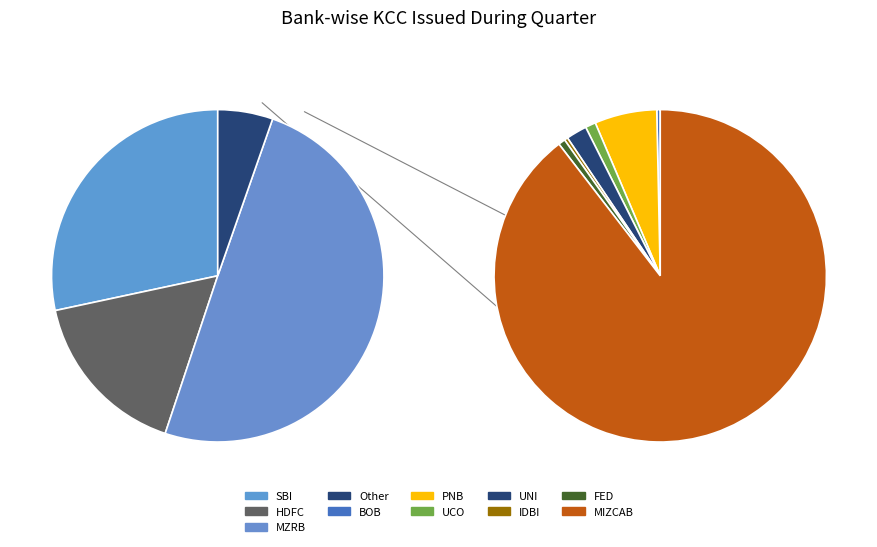

What portion of the pie excludes BOB?

100.0%